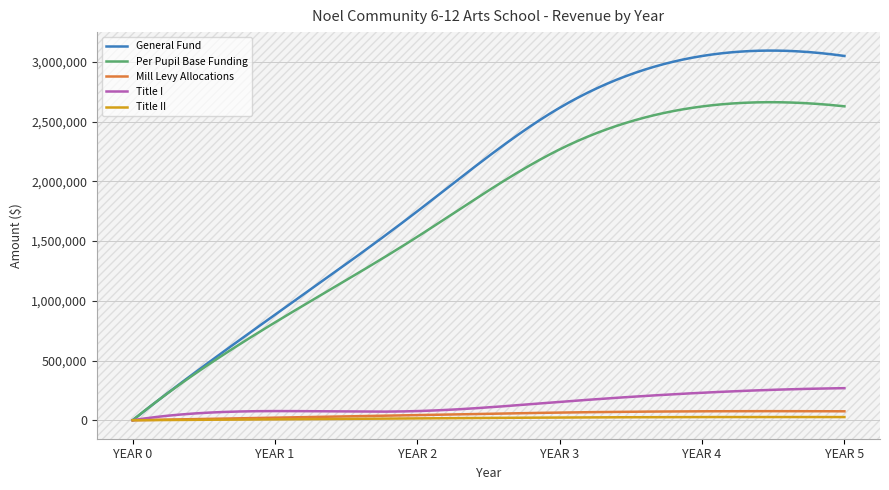

Which has a higher value, YEAR 0 or YEAR 3?

YEAR 3